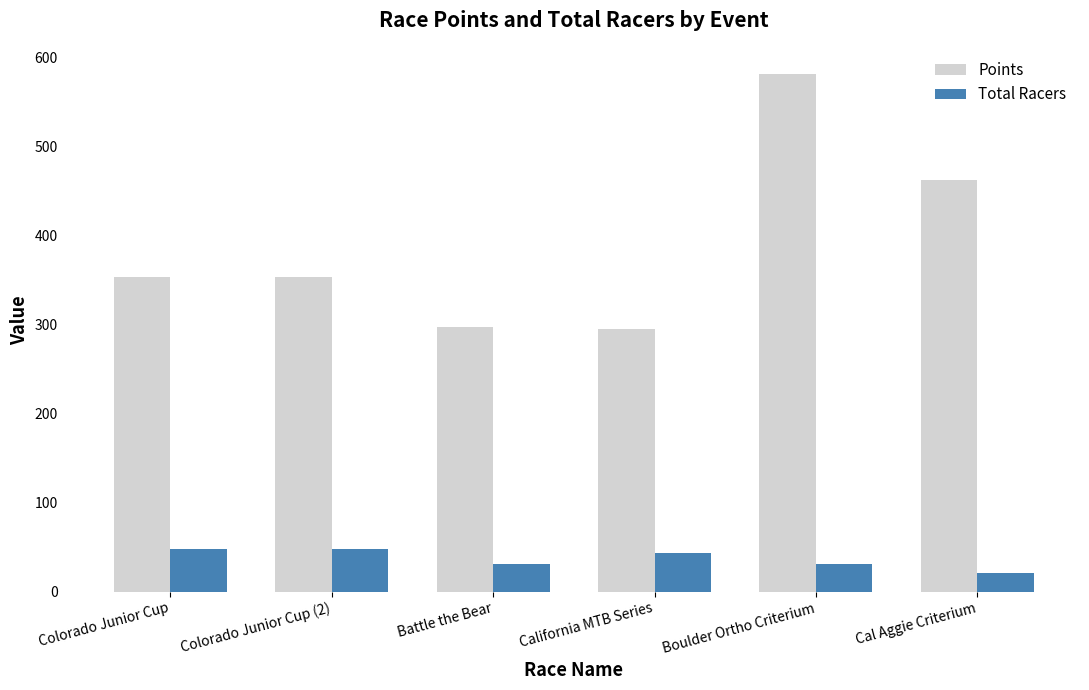

What are all the series names shown in the legend?

Points, Total Racers